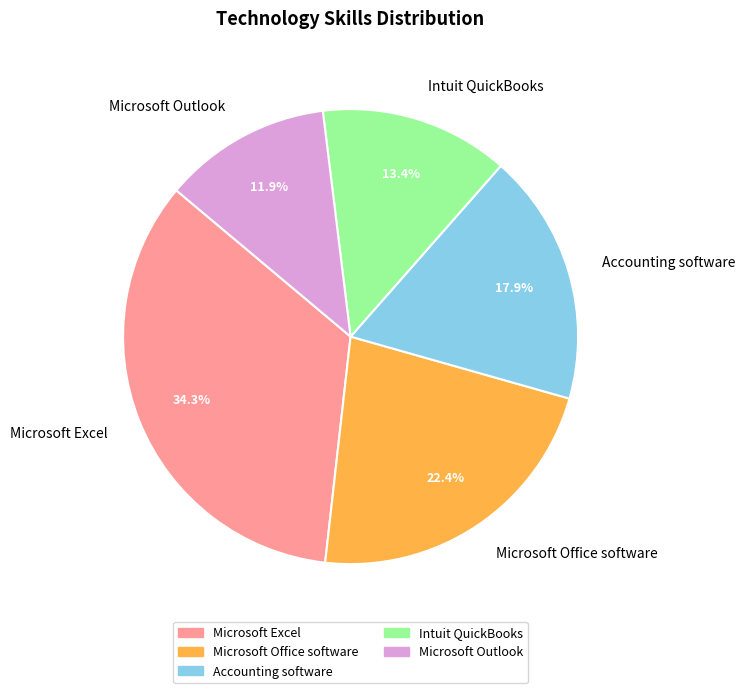

The Microsoft Office software slice represents 33% of the pie. True or false?

False